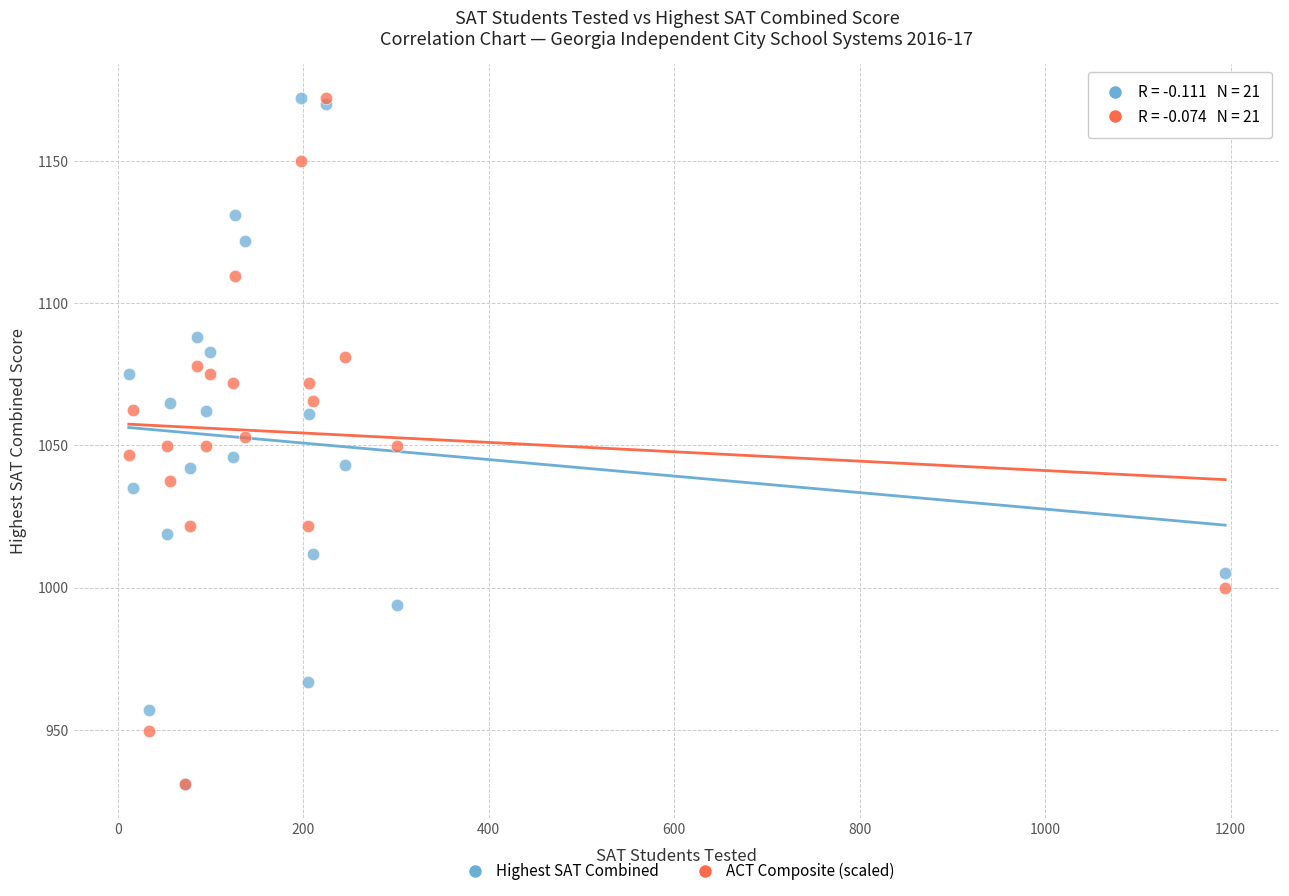

What are all the series names shown in the legend?

Highest SAT Combined, ACT Composite (scaled)